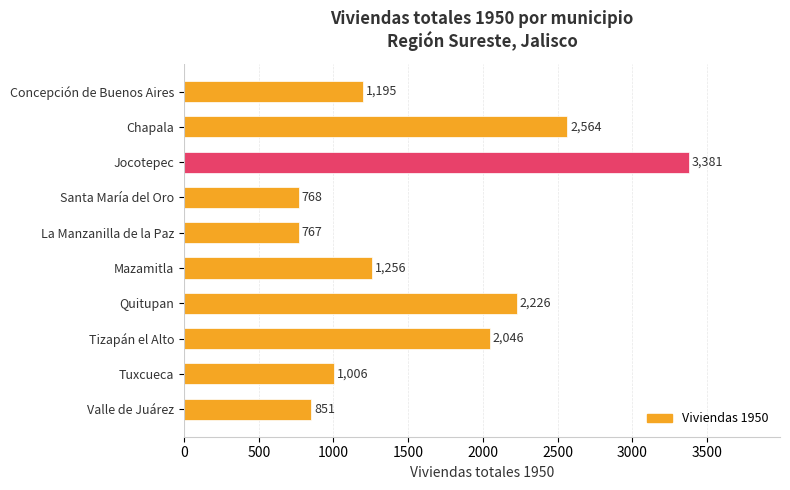

How many bars are there in total?

10